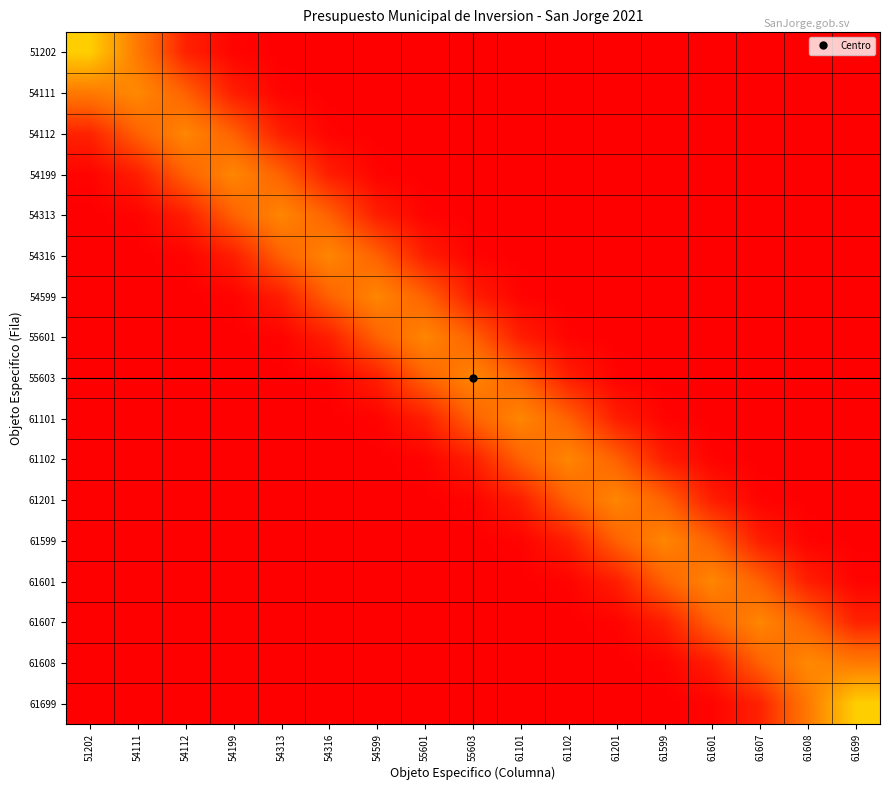

Reading left to right, extract all data points from this chart.

51202: 51202=0.6	54111=0.3	54112=0.1	54199=0.0	54313=0.0	54316=0.0	54599=0.0	55601=0.0	55603=0.0	61101=0.0	61102=0.0	61201=0.0	61599=0.0	61601=0.0	61607=0.0	61608=0.0	61699=0.0
54111: 51202=0.3	54111=0.4	54112=0.2	54199=0.1	54313=0.0	54316=0.0	54599=0.0	55601=0.0	55603=0.0	61101=0.0	61102=0.0	61201=0.0	61599=0.0	61601=0.0	61607=0.0	61608=0.0	61699=0.0
54112: 51202=0.1	54111=0.2	54112=0.4	54199=0.2	54313=0.1	54316=0.0	54599=0.0	55601=0.0	55603=0.0	61101=0.0	61102=0.0	61201=0.0	61599=0.0	61601=0.0	61607=0.0	61608=0.0	61699=0.0
54199: 51202=0.0	54111=0.1	54112=0.2	54199=0.4	54313=0.2	54316=0.1	54599=0.0	55601=0.0	55603=0.0	61101=0.0	61102=0.0	61201=0.0	61599=0.0	61601=0.0	61607=0.0	61608=0.0	61699=0.0
54313: 51202=0.0	54111=0.0	54112=0.1	54199=0.2	54313=0.4	54316=0.2	54599=0.1	55601=0.0	55603=0.0	61101=0.0	61102=0.0	61201=0.0	61599=0.0	61601=0.0	61607=0.0	61608=0.0	61699=0.0
54316: 51202=0.0	54111=0.0	54112=0.0	54199=0.1	54313=0.2	54316=0.4	54599=0.2	55601=0.1	55603=0.0	61101=0.0	61102=0.0	61201=0.0	61599=0.0	61601=0.0	61607=0.0	61608=0.0	61699=0.0
54599: 51202=0.0	54111=0.0	54112=0.0	54199=0.0	54313=0.1	54316=0.2	54599=0.4	55601=0.2	55603=0.1	61101=0.0	61102=0.0	61201=0.0	61599=0.0	61601=0.0	61607=0.0	61608=0.0	61699=0.0
55601: 51202=0.0	54111=0.0	54112=0.0	54199=0.0	54313=0.0	54316=0.1	54599=0.2	55601=0.4	55603=0.2	61101=0.1	61102=0.0	61201=0.0	61599=0.0	61601=0.0	61607=0.0	61608=0.0	61699=0.0
55603: 51202=0.0	54111=0.0	54112=0.0	54199=0.0	54313=0.0	54316=0.0	54599=0.1	55601=0.2	55603=0.4	61101=0.2	61102=0.1	61201=0.0	61599=0.0	61601=0.0	61607=0.0	61608=0.0	61699=0.0
61101: 51202=0.0	54111=0.0	54112=0.0	54199=0.0	54313=0.0	54316=0.0	54599=0.0	55601=0.1	55603=0.2	61101=0.4	61102=0.2	61201=0.1	61599=0.0	61601=0.0	61607=0.0	61608=0.0	61699=0.0
61102: 51202=0.0	54111=0.0	54112=0.0	54199=0.0	54313=0.0	54316=0.0	54599=0.0	55601=0.0	55603=0.1	61101=0.2	61102=0.4	61201=0.2	61599=0.1	61601=0.0	61607=0.0	61608=0.0	61699=0.0
61201: 51202=0.0	54111=0.0	54112=0.0	54199=0.0	54313=0.0	54316=0.0	54599=0.0	55601=0.0	55603=0.0	61101=0.1	61102=0.2	61201=0.4	61599=0.2	61601=0.1	61607=0.0	61608=0.0	61699=0.0
61599: 51202=0.0	54111=0.0	54112=0.0	54199=0.0	54313=0.0	54316=0.0	54599=0.0	55601=0.0	55603=0.0	61101=0.0	61102=0.1	61201=0.2	61599=0.4	61601=0.2	61607=0.1	61608=0.0	61699=0.0
61601: 51202=0.0	54111=0.0	54112=0.0	54199=0.0	54313=0.0	54316=0.0	54599=0.0	55601=0.0	55603=0.0	61101=0.0	61102=0.0	61201=0.1	61599=0.2	61601=0.4	61607=0.2	61608=0.1	61699=0.0
61607: 51202=0.0	54111=0.0	54112=0.0	54199=0.0	54313=0.0	54316=0.0	54599=0.0	55601=0.0	55603=0.0	61101=0.0	61102=0.0	61201=0.0	61599=0.1	61601=0.2	61607=0.4	61608=0.2	61699=0.1
61608: 51202=0.0	54111=0.0	54112=0.0	54199=0.0	54313=0.0	54316=0.0	54599=0.0	55601=0.0	55603=0.0	61101=0.0	61102=0.0	61201=0.0	61599=0.0	61601=0.1	61607=0.2	61608=0.4	61699=0.3
61699: 51202=0.0	54111=0.0	54112=0.0	54199=0.0	54313=0.0	54316=0.0	54599=0.0	55601=0.0	55603=0.0	61101=0.0	61102=0.0	61201=0.0	61599=0.0	61601=0.0	61607=0.1	61608=0.3	61699=0.6